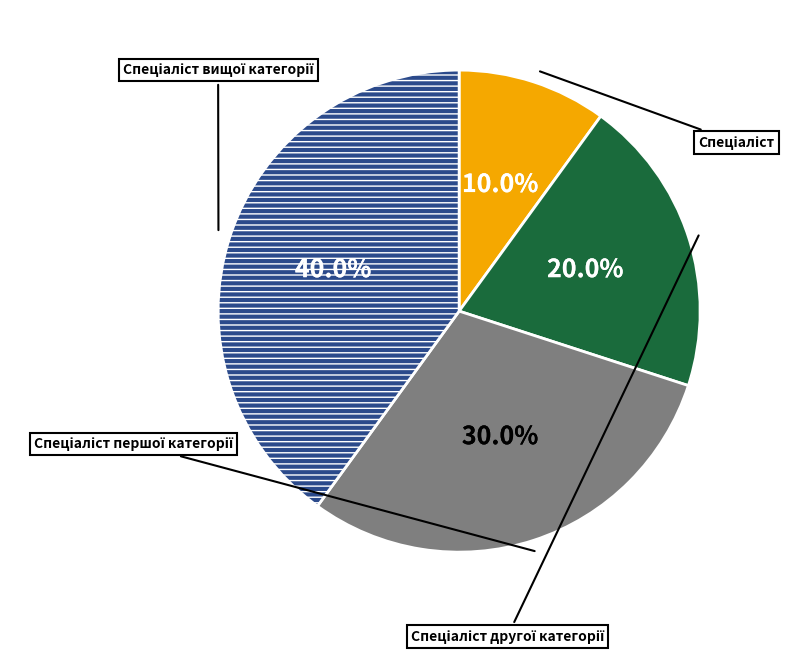

Is there a majority slice in this chart?

No